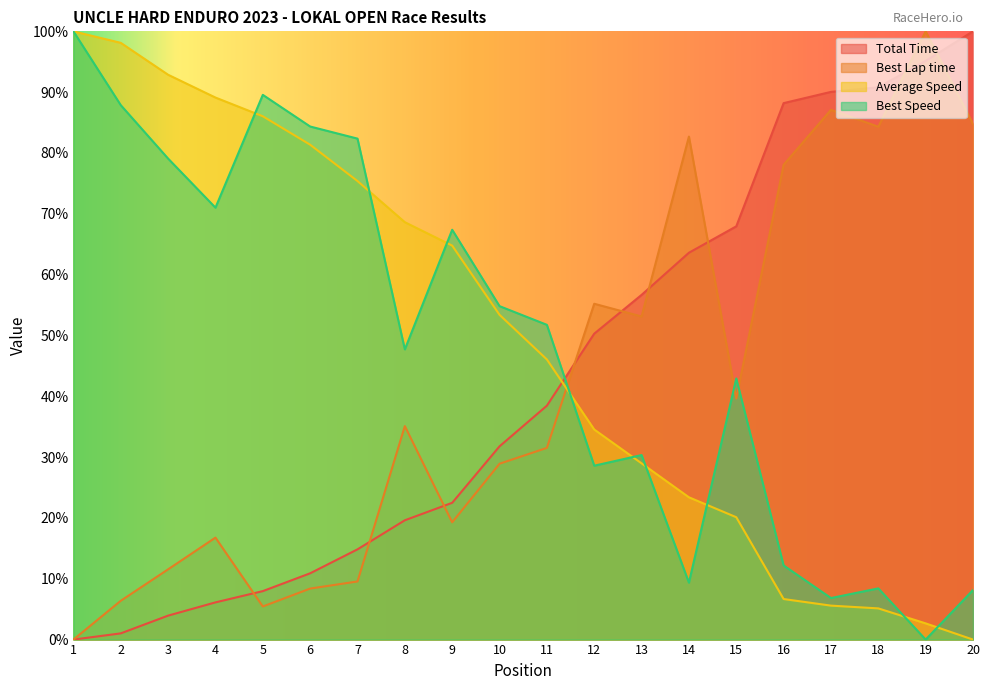

Where is Best Lap time nearest to the value 49?

13